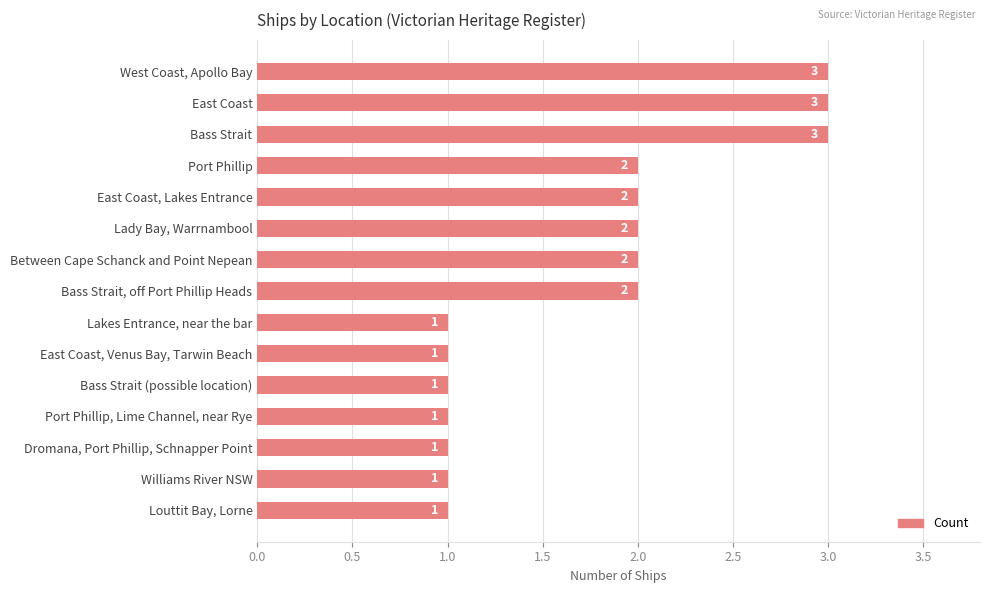

Reading top to bottom, list all the values displayed in this chart.

West Coast, Apollo Bay=3	East Coast=3	Bass Strait=3	Port Phillip=2	East Coast, Lakes Entrance=2	Lady Bay, Warrnambool=2	Between Cape Schanck and Point Nepean=2	Bass Strait, off Port Phillip Heads=2	Lakes Entrance, near the bar=1	East Coast, Venus Bay, Tarwin Beach=1	Bass Strait (possible location)=1	Port Phillip, Lime Channel, near Rye=1	Dromana, Port Phillip, Schnapper Point=1	Williams River NSW=1	Louttit Bay, Lorne=1